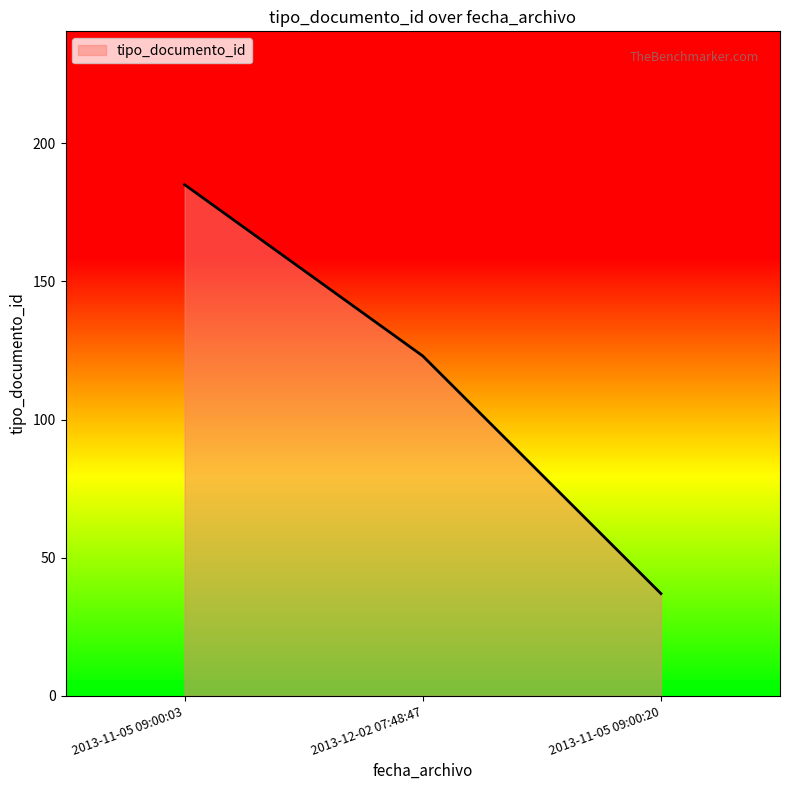

Reading left to right, what are all the values shown in this chart?

185	123	37